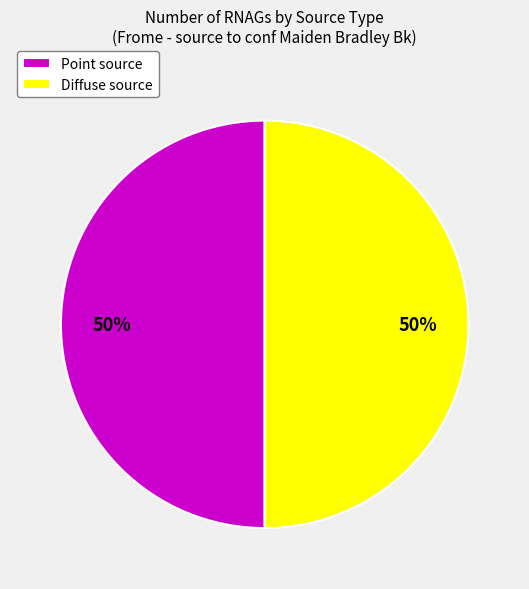

Combined, do Diffuse source and Point source account for over 50%?

Yes